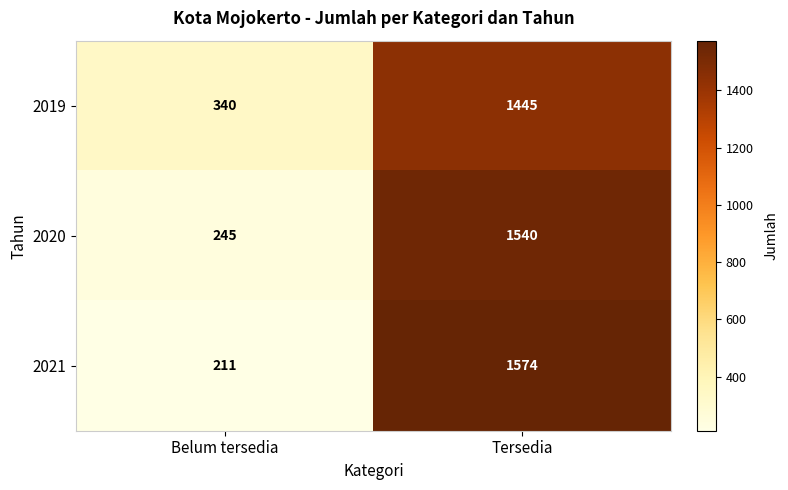

How many data points in 2020 are less than 1540?

1